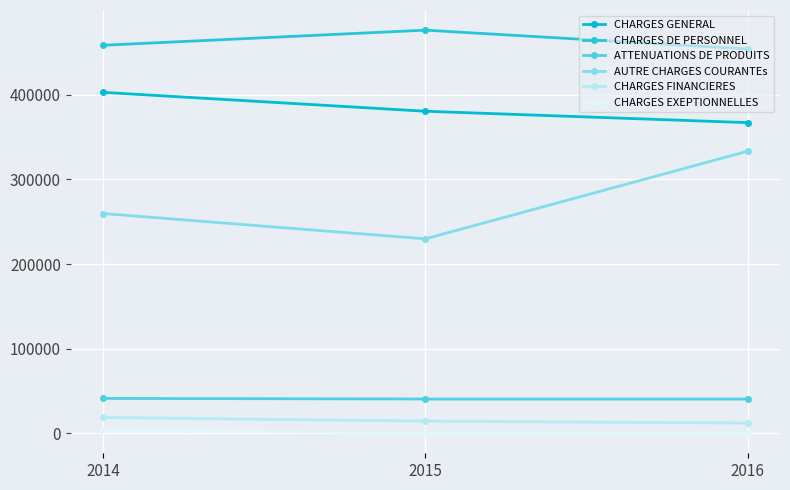

Is this an area chart (filled region under the line)?

No